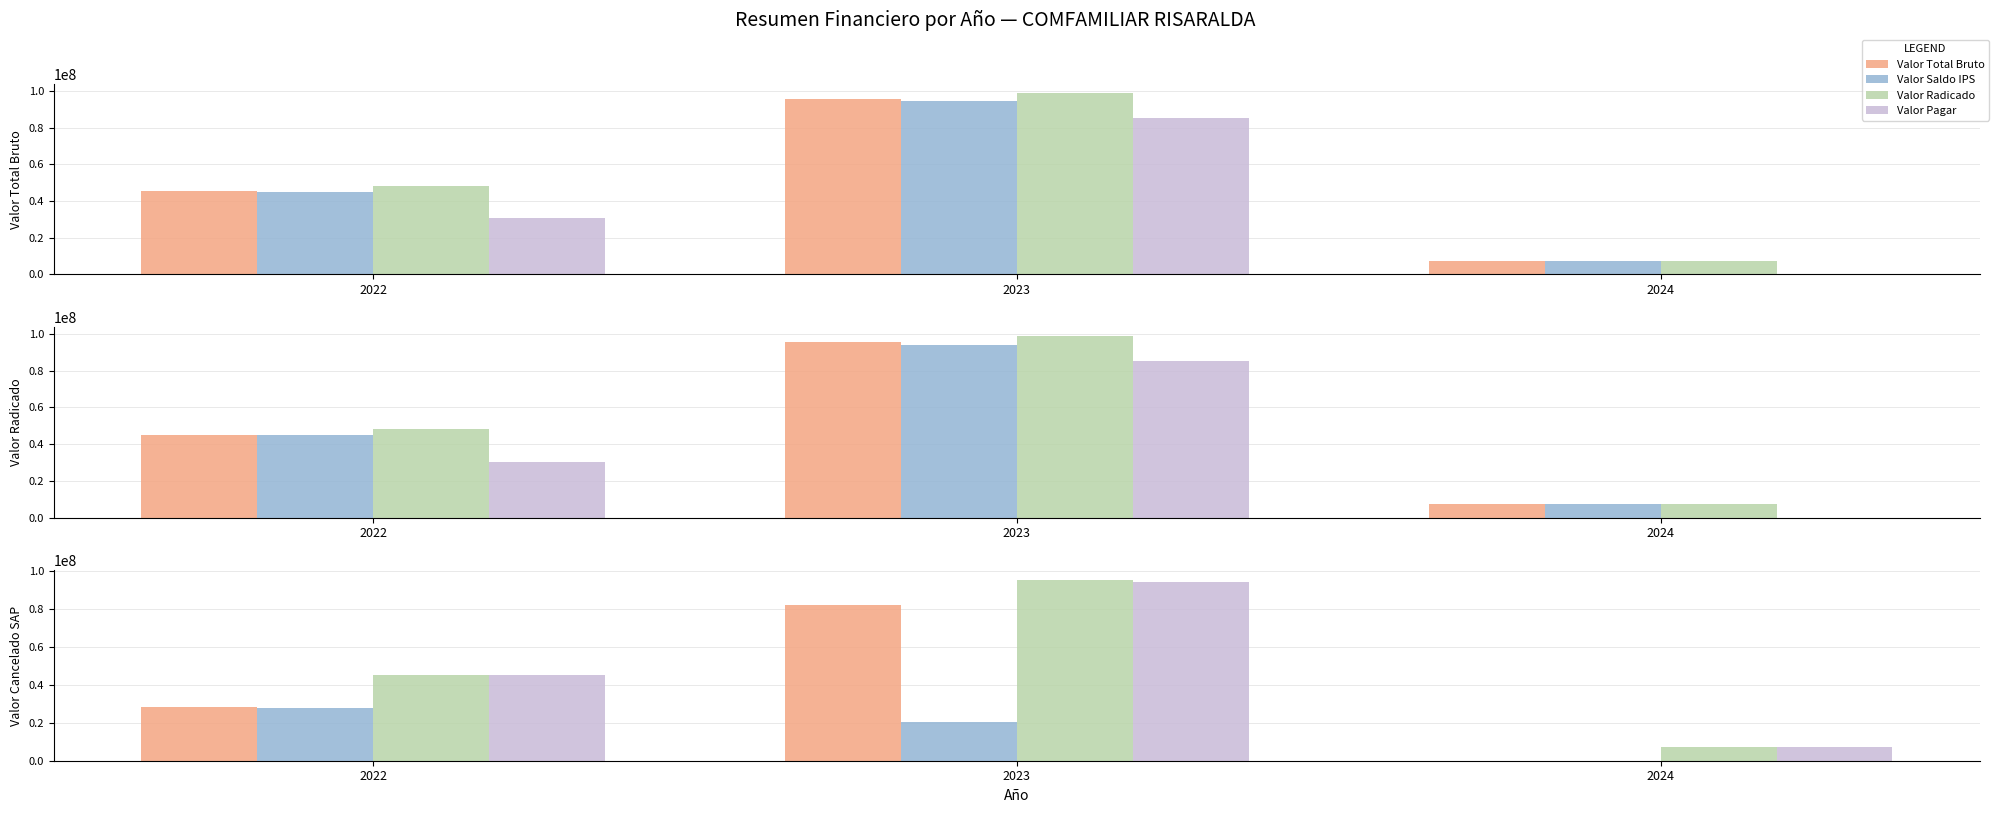

Where does the Valor Saldo IPS series first go above 44980000?

2023